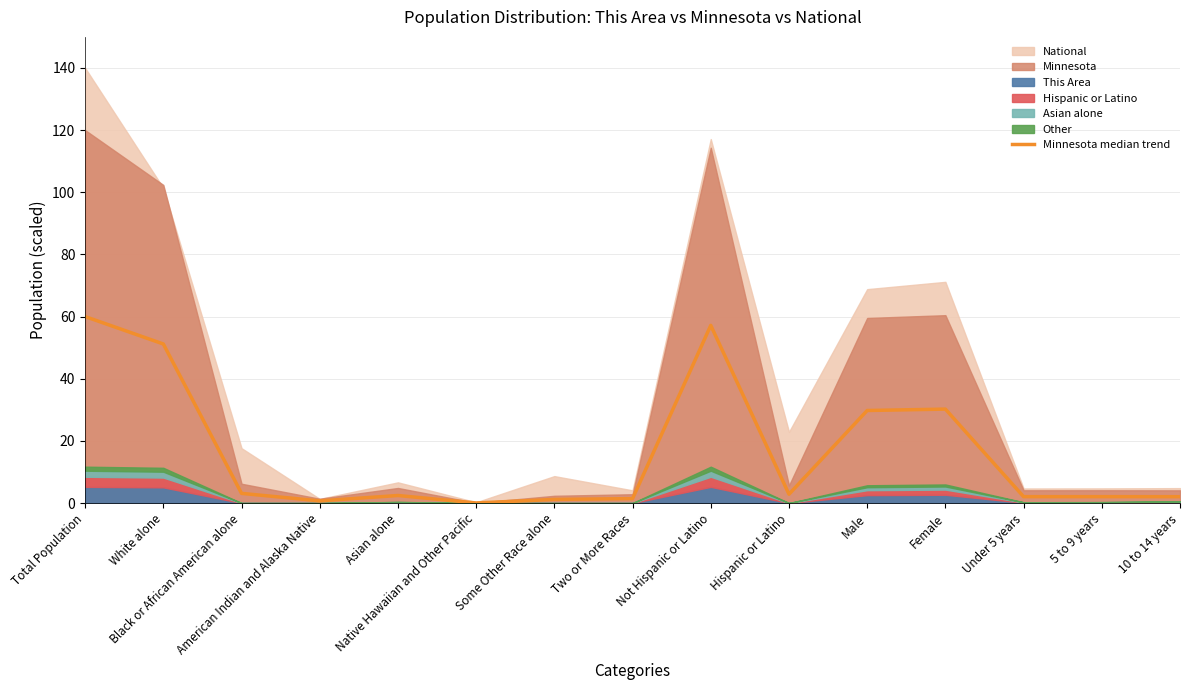

Does the chart have visible grid lines?

Yes